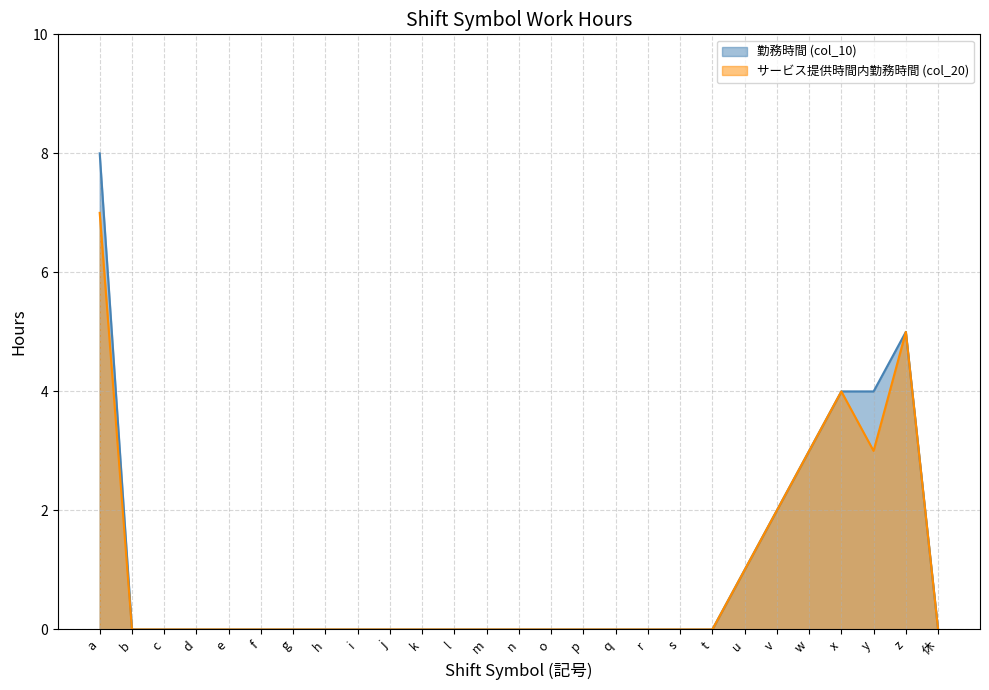

True or false: サービス提供時間内勤務時間 (col_20) and 勤務時間 (col_10) intersect in this chart.

False